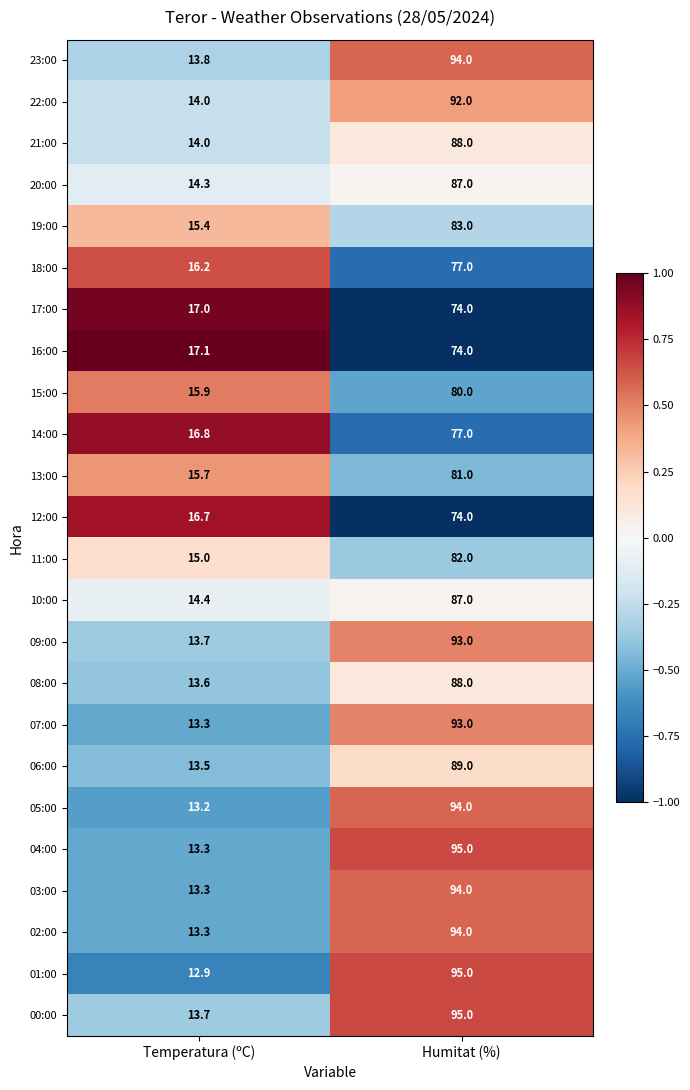

True or false: 14:00 has a value of 77.0 at Humitat (%).

True